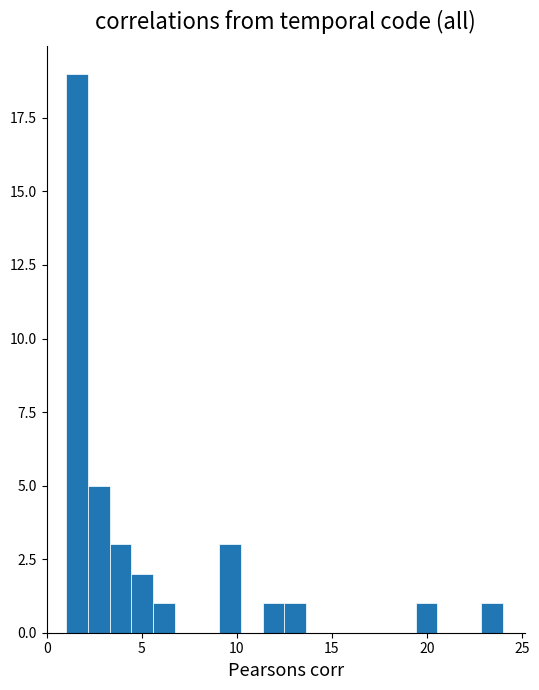

Read against the x-axis, roughly where is the centre of the tallest bar?

1.5